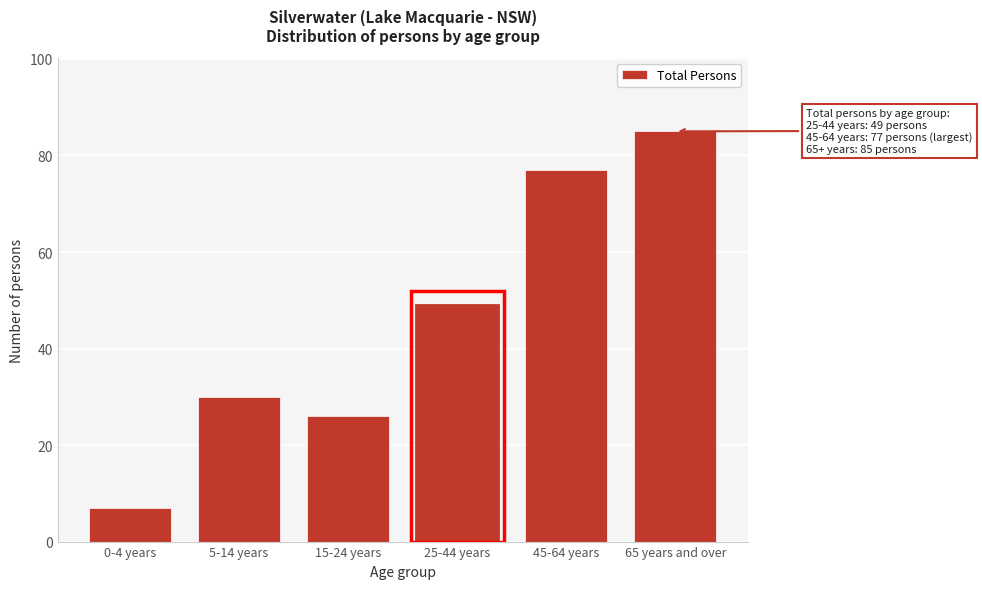

Reading left to right, list all the values displayed in this chart.

7	30	26	49	77	85